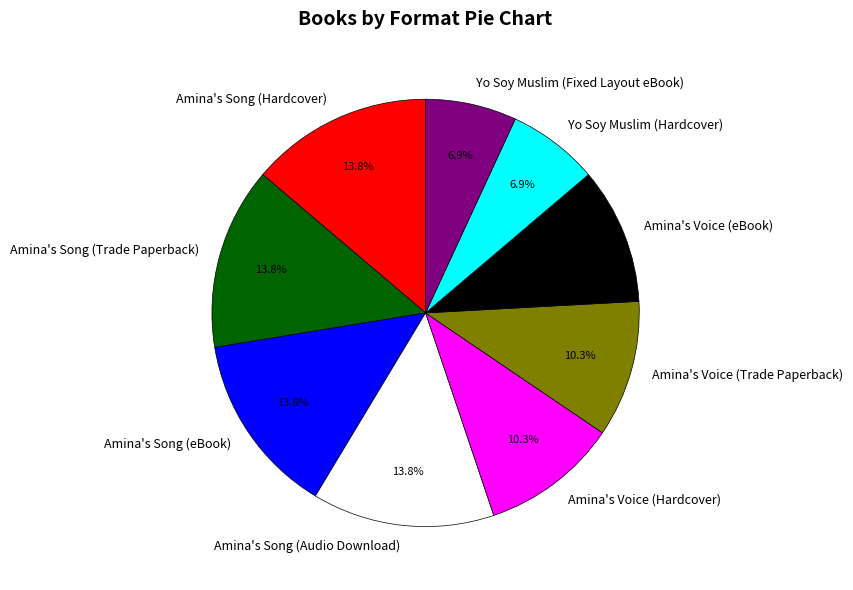

To the nearest percent, what is the average slice percentage?

11%